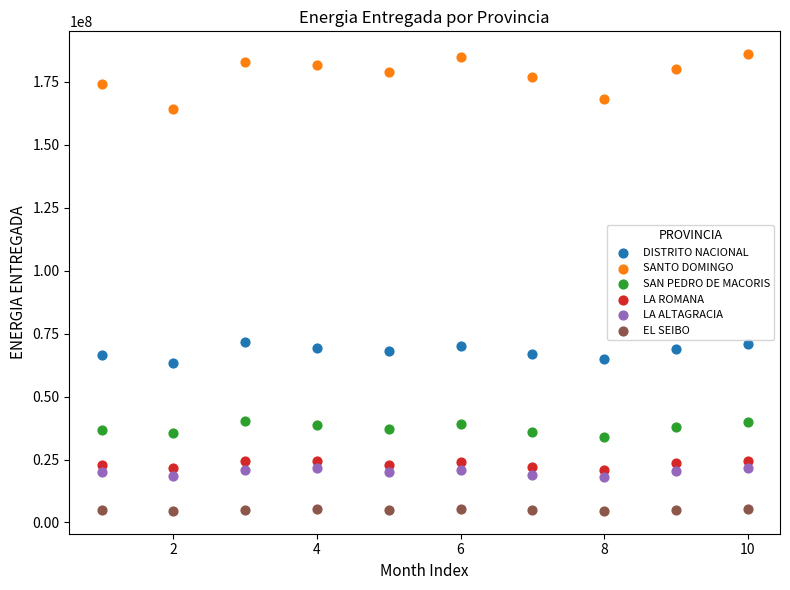

What is the X range (max minus min) for the scatter plot?

9.0